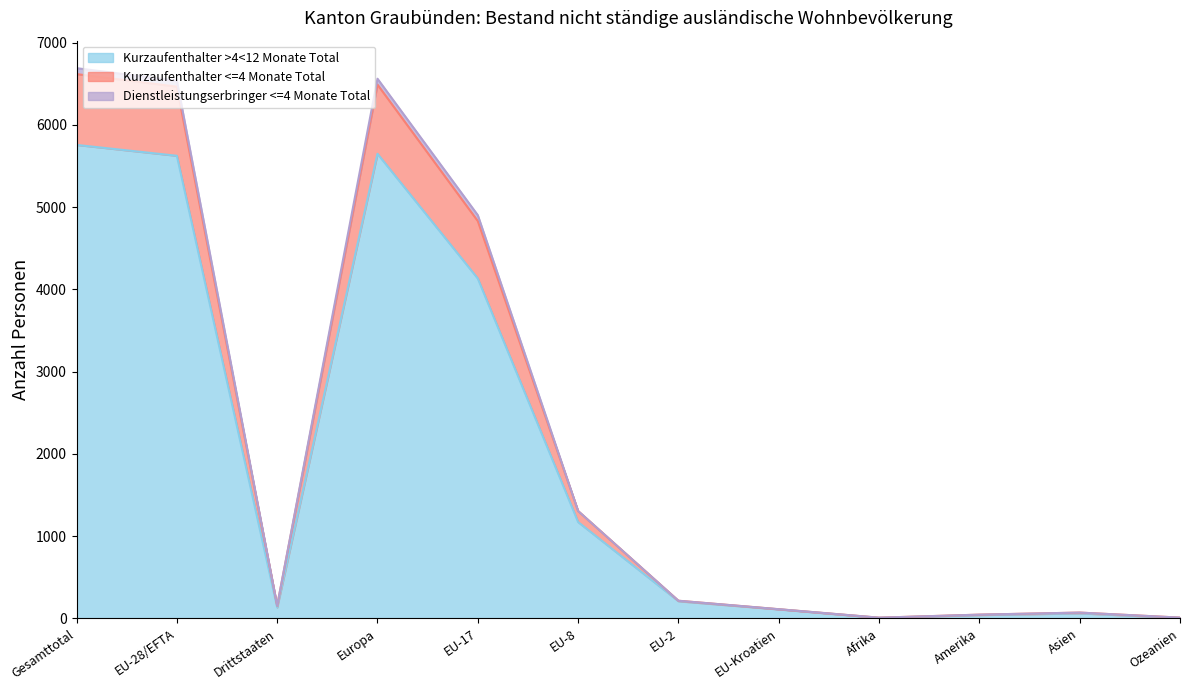

Reading right to left, transcribe all the data shown in this chart.

Kurzaufenthalter >4<12 Monate Total: Ozeanien=4	Asien=60	Amerika=39	Afrika=5	EU-Kroatien=108	EU-2=207	EU-8=1170	EU-17=4131	Europa=5647	Drittstaaten=132	EU-28/EFTA=5623	Gesamttotal=5755
Kurzaufenthalter <=4 Monate Total: Ozeanien=8	Asien=69	Amerika=44	Afrika=7	EU-Kroatien=110	EU-2=213	EU-8=1304	EU-17=4901	Europa=6560	Drittstaaten=153	EU-28/EFTA=6535	Gesamttotal=6688
Dienstleistungserbringer <=4 Monate Total: Ozeanien=8	Asien=69	Amerika=44	Afrika=7	EU-Kroatien=110	EU-2=213	EU-8=1304	EU-17=4829	Europa=6488	Drittstaaten=153	EU-28/EFTA=6463	Gesamttotal=6616